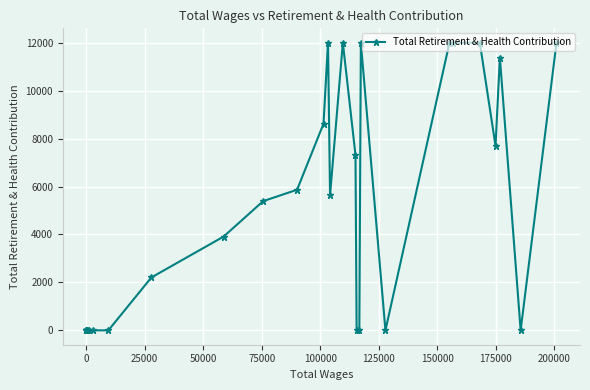

What is the maximum value shown in the chart?

12000